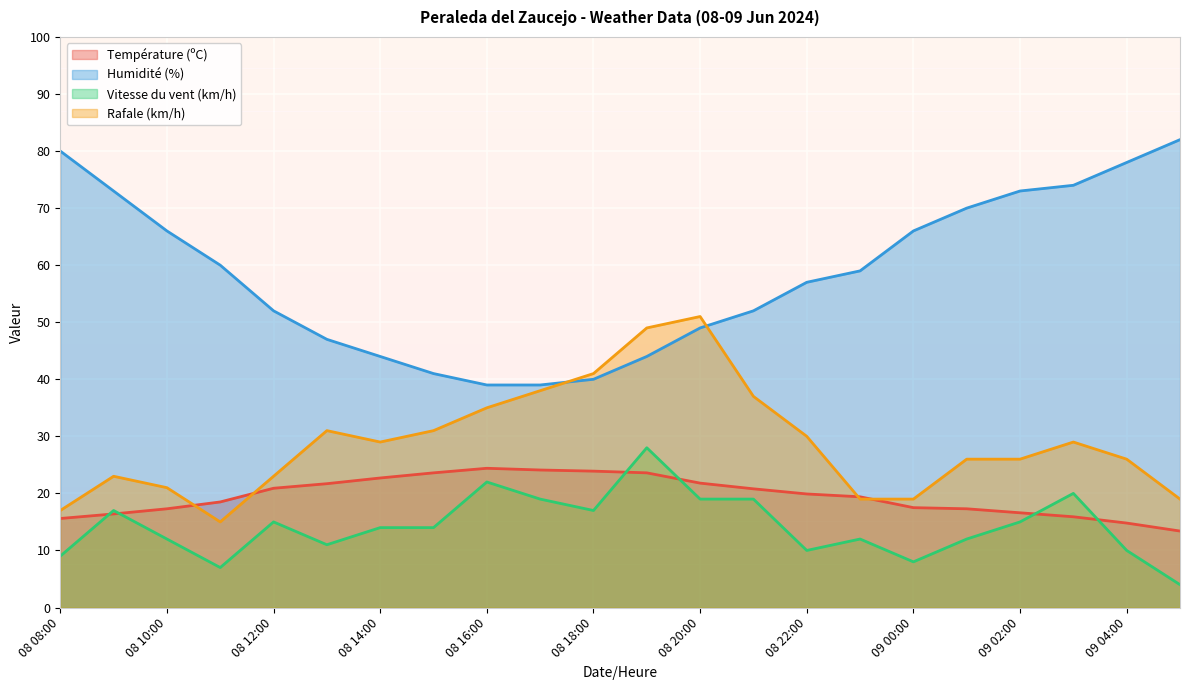

Which series has the widest spread of values?

Humidité (%)